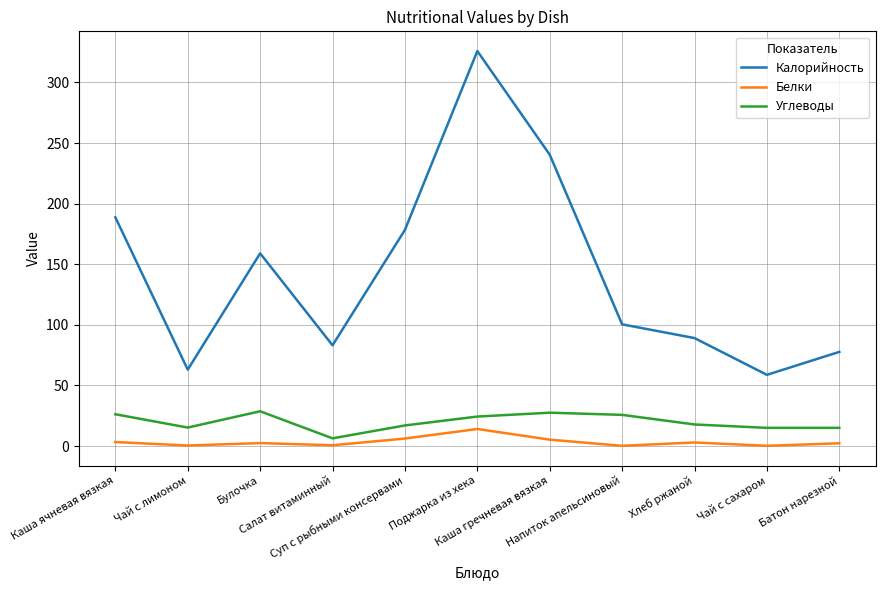

True or false: Калорийность and Углеводы intersect in this chart.

False